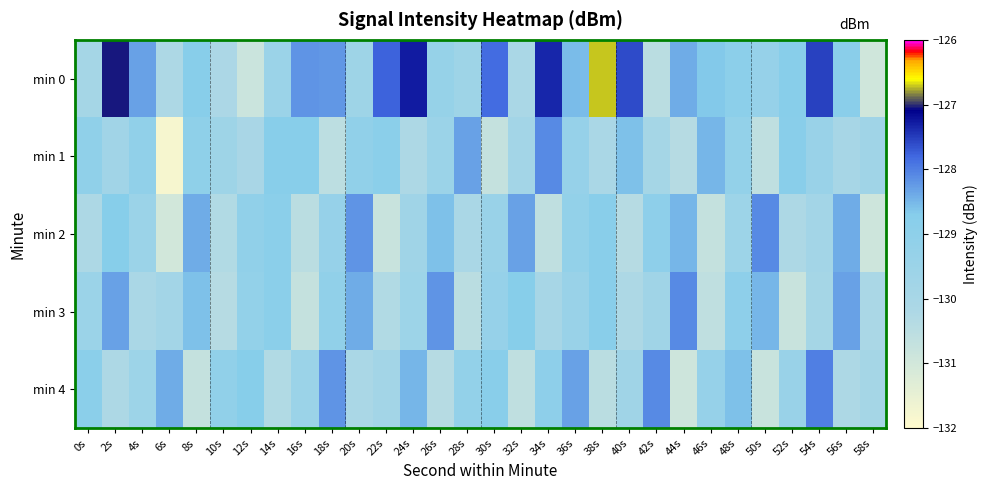

At which category is the sum across all series the highest?

2s